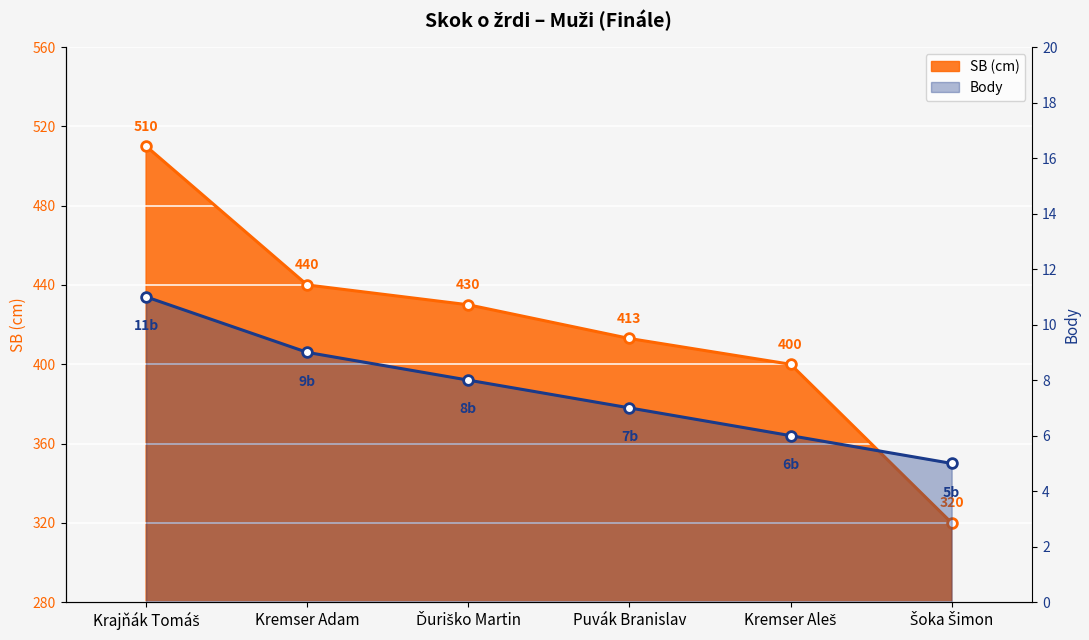

List the labels in order of SB (cm) value, largest first.

Krajňák Tomáš, Kremser Adam, Ďuriško Martin, Puvák Branislav, Kremser Aleš, Šoka Šimon